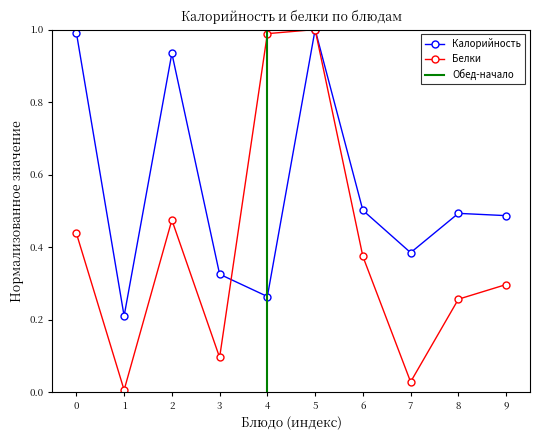

The Калорийность series shows 0.3 at 1. True or false?

False